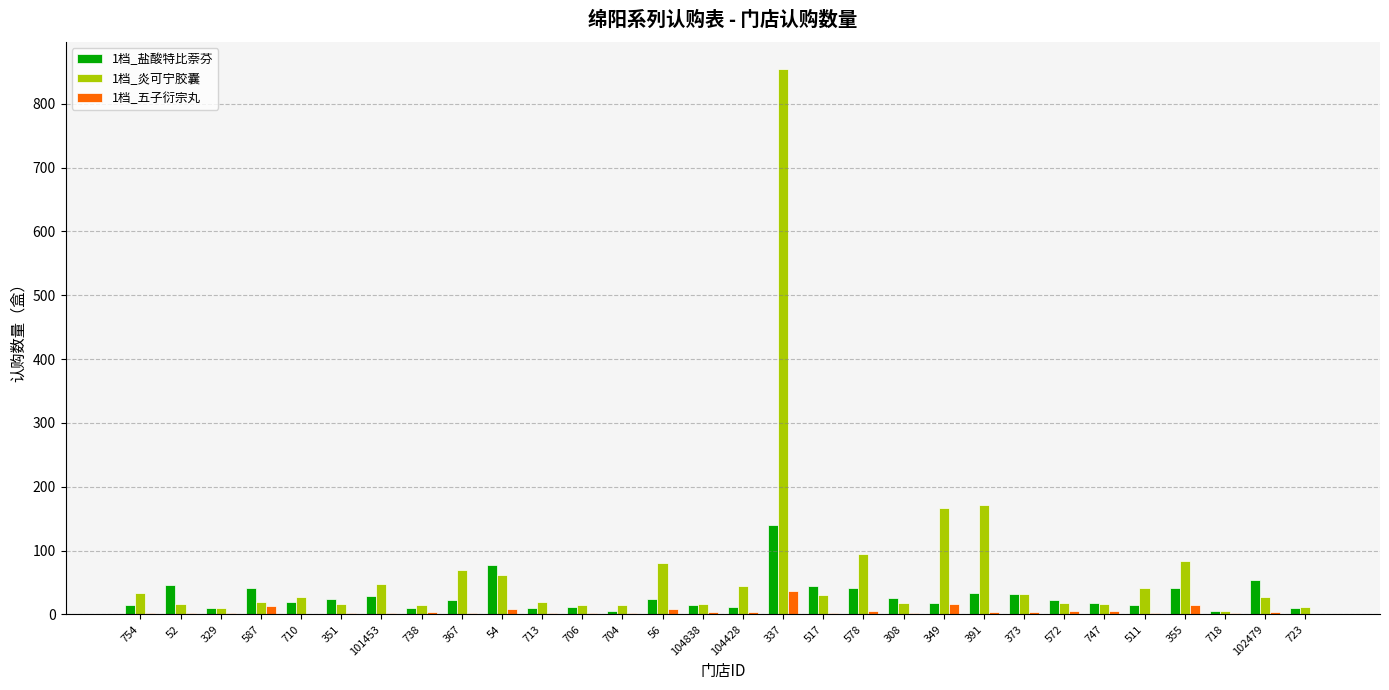

Count the number of data series in this chart.

3